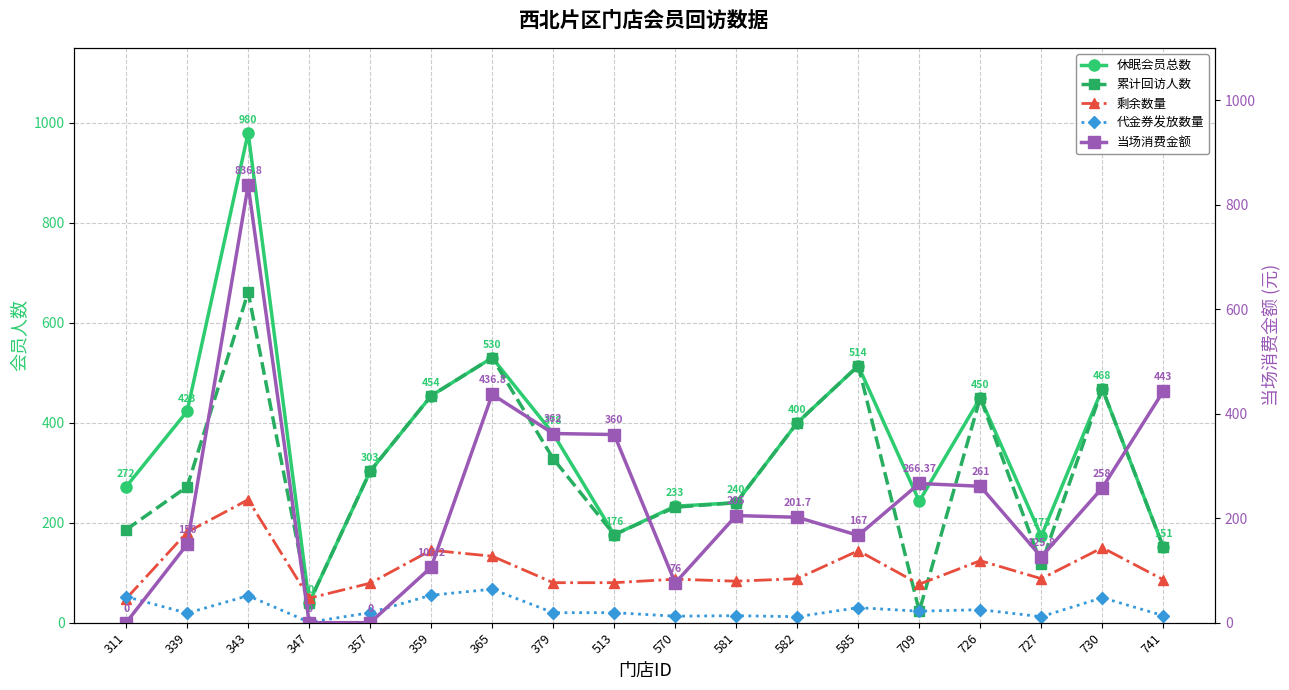

Which category has the highest value across all series?

343